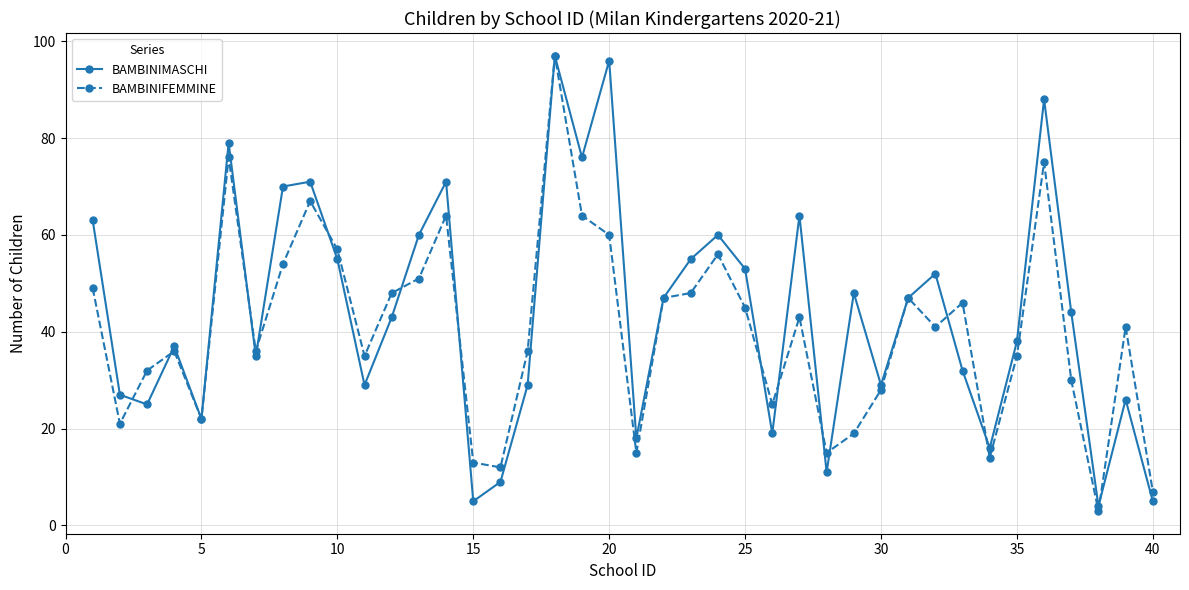

What is the minimum value for BAMBINIMASCHI?

4